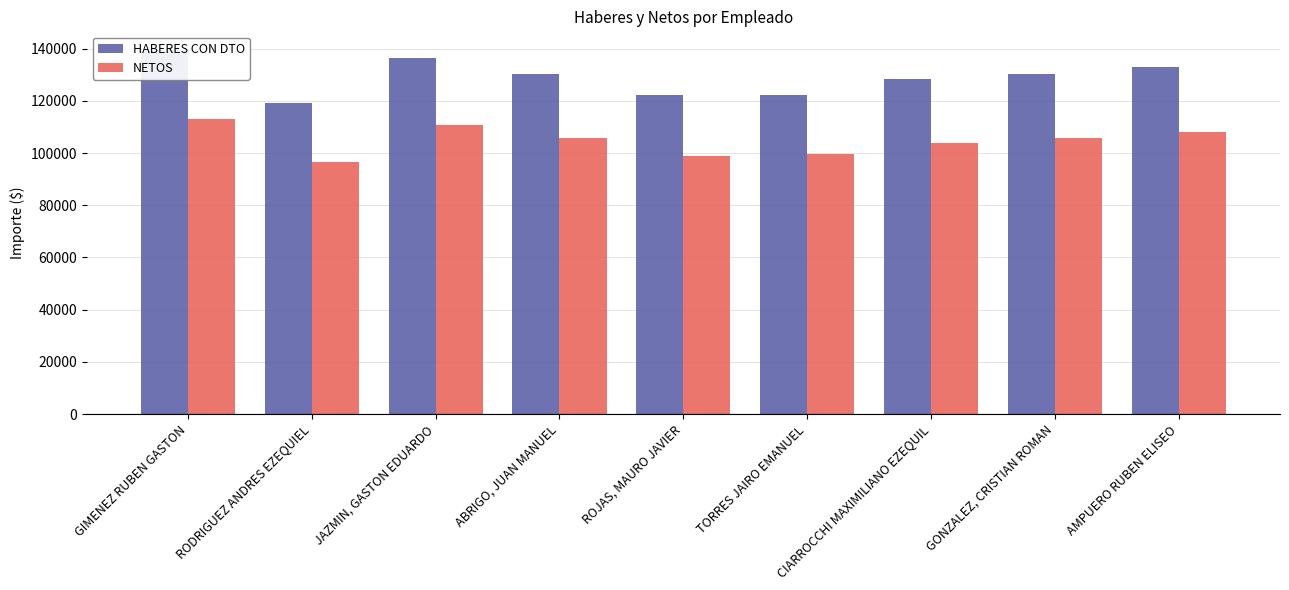

Does the chart contain stacked bars?

No